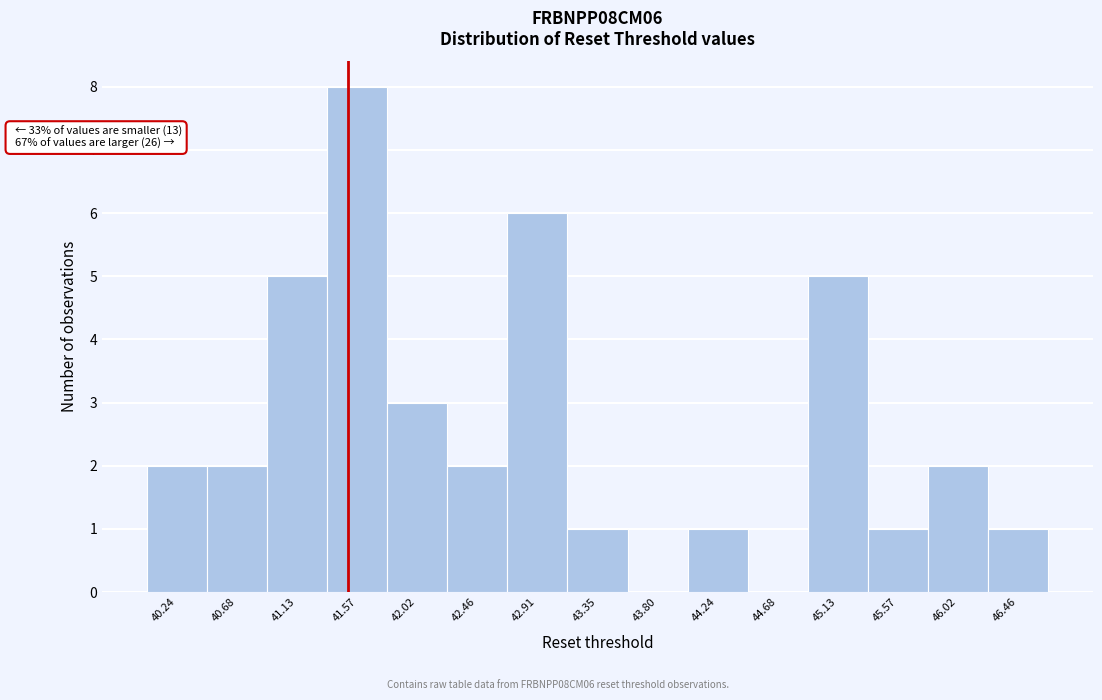

Which range on the x-axis has the tallest bar?

41.35 to 41.80